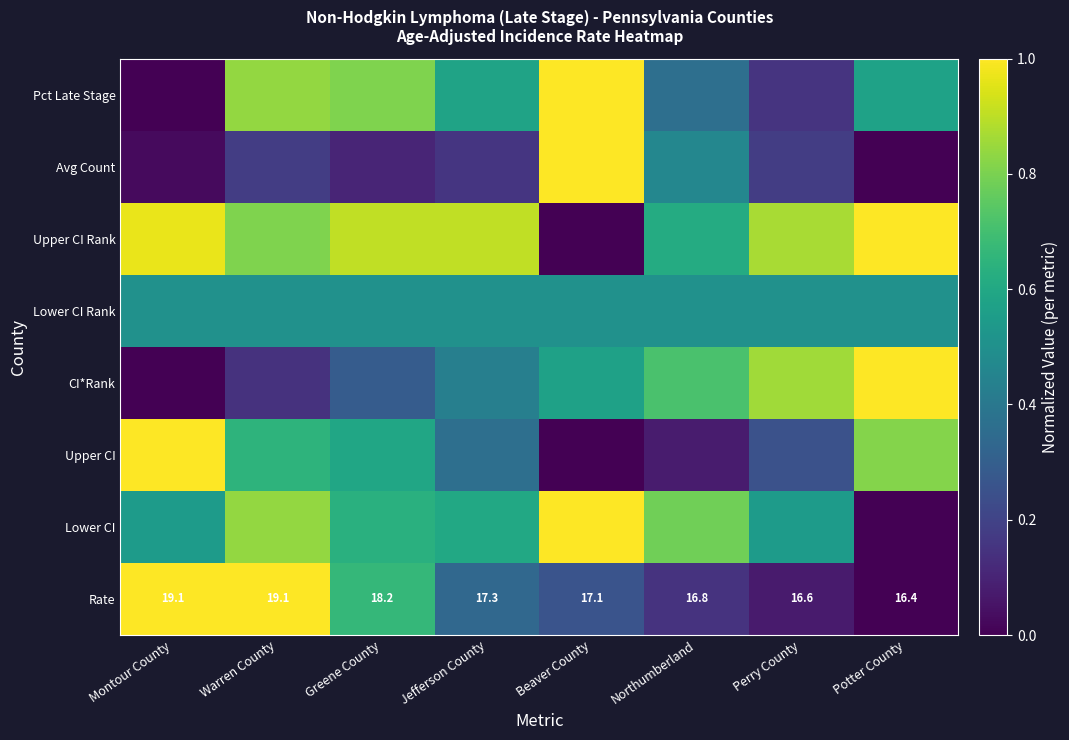

What is the difference between the Lower CI values at Montour County and Potter County?

0.5